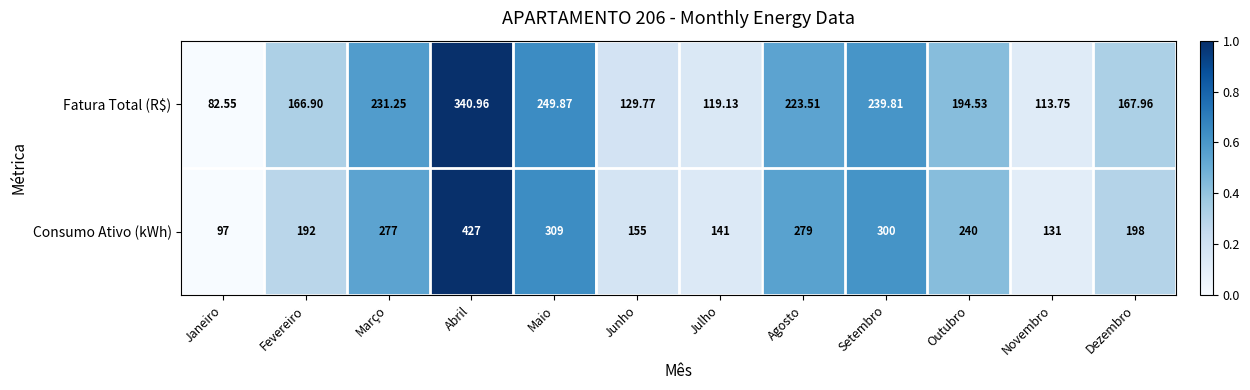

Which series changed the most between Janeiro and Maio?

Consumo Ativo (kWh)